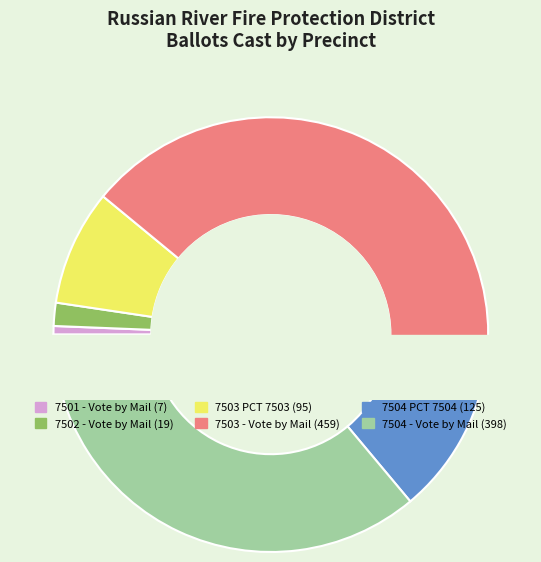

True or false: 7501 - Vote by Mail accounts for 11% of the total.

False